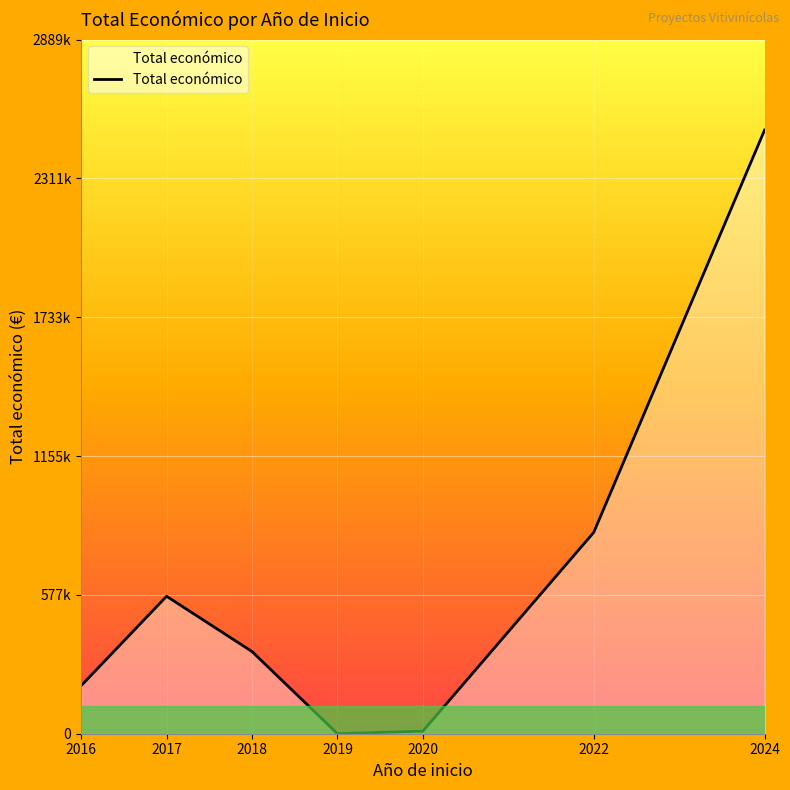

Does the chart have visible grid lines?

Yes